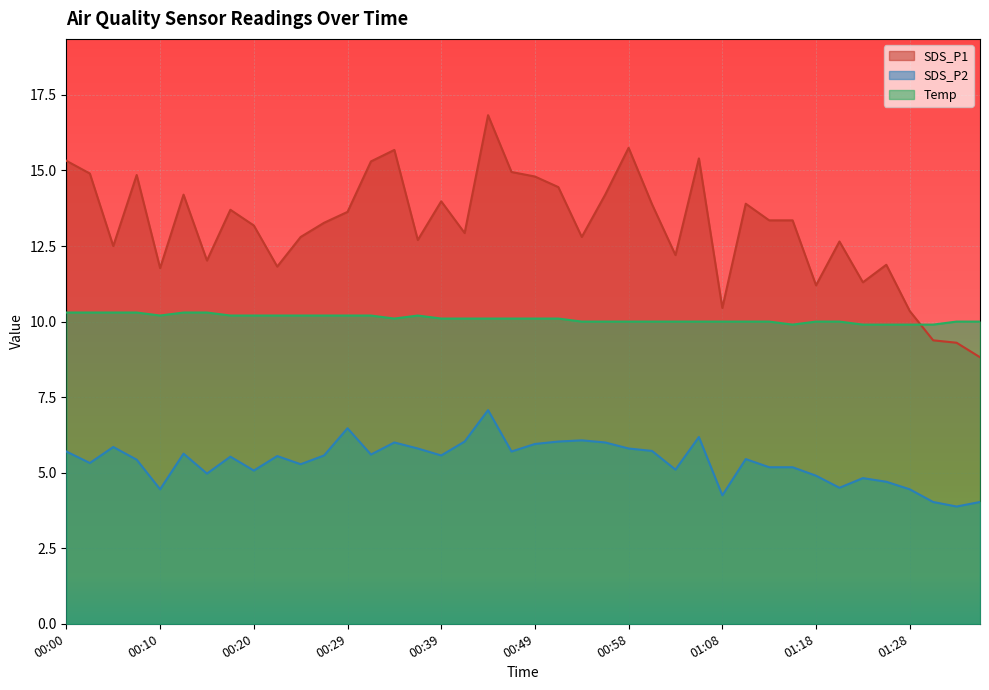

Rank the categories by SDS_P1 value from lowest to highest.

01:35, 01:33, 01:31, 01:28, 01:08, 01:18, 01:23, 00:10, 00:22, 01:26, 00:15, 01:03, 00:05, 01:21, 00:37, 00:24, 00:54, 00:41, 00:20, 00:27, 01:13, 01:16, 00:29, 00:17, 01:01, 01:11, 00:39, 00:12, 00:56, 00:51, 00:49, 00:07, 00:02, 00:46, 00:32, 00:00, 01:06, 00:34, 00:58, 00:44